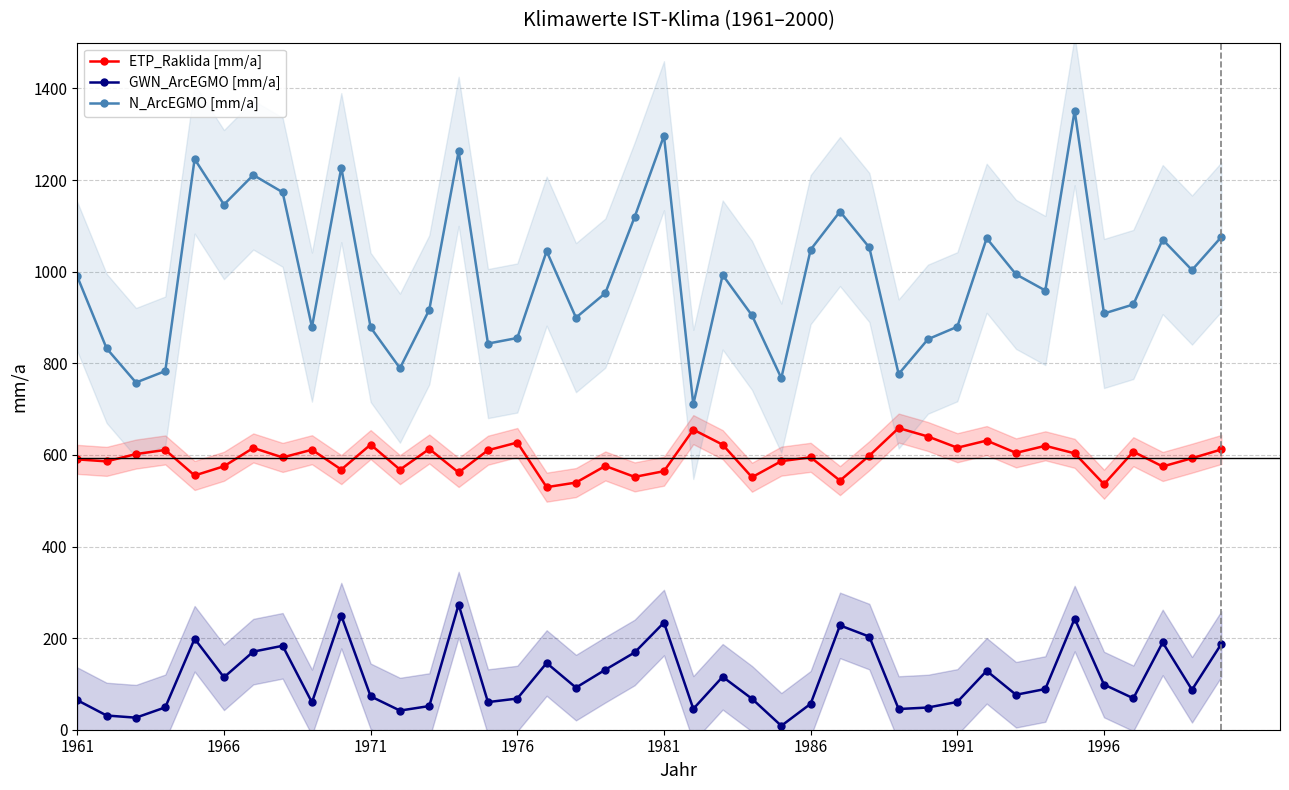

True or false: ETP_Raklida [mm/a] and GWN_ArcEGMO [mm/a] intersect in this chart.

False